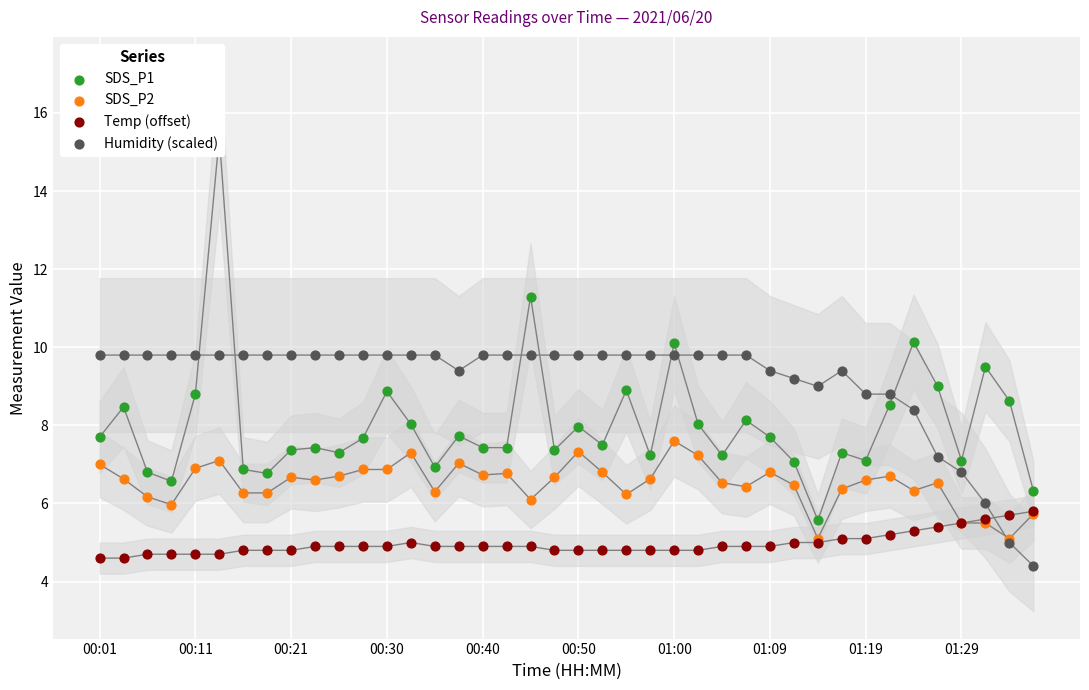

Which series reaches the maximum Y coordinate?

SDS_P1